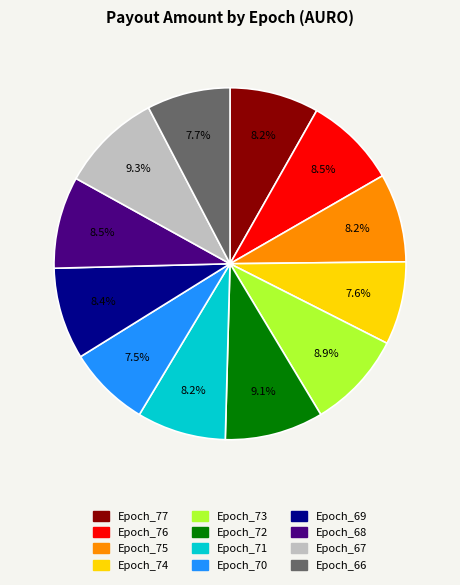

To the nearest percent, what is the difference between the Epoch_67 and Epoch_66 slice percentages?

2%